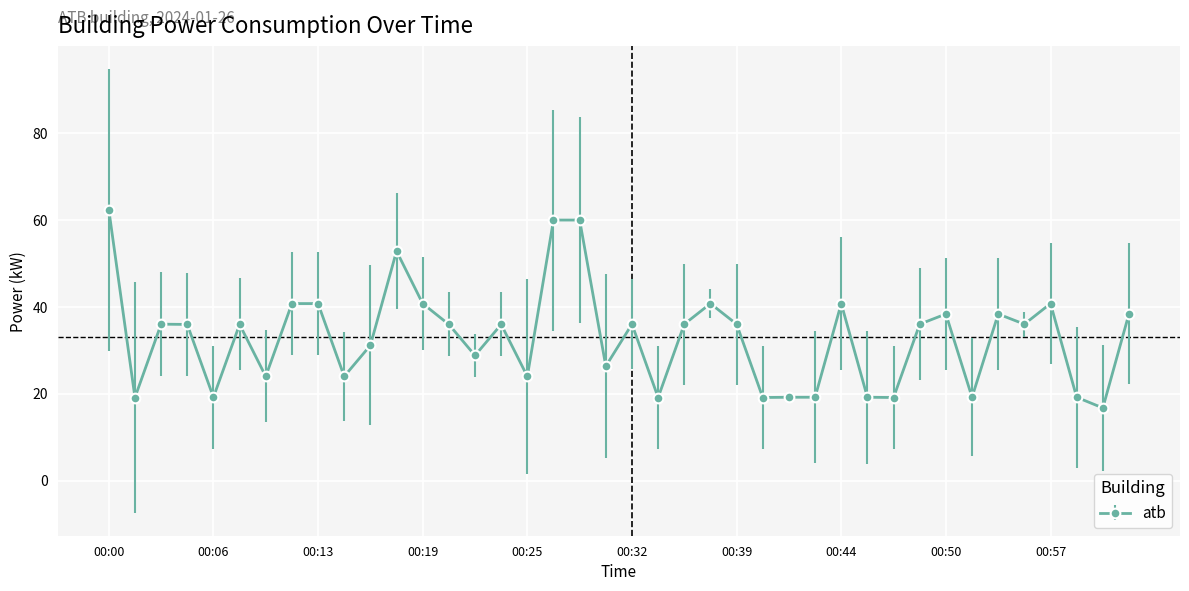

What is the sum of all values?

1322.4